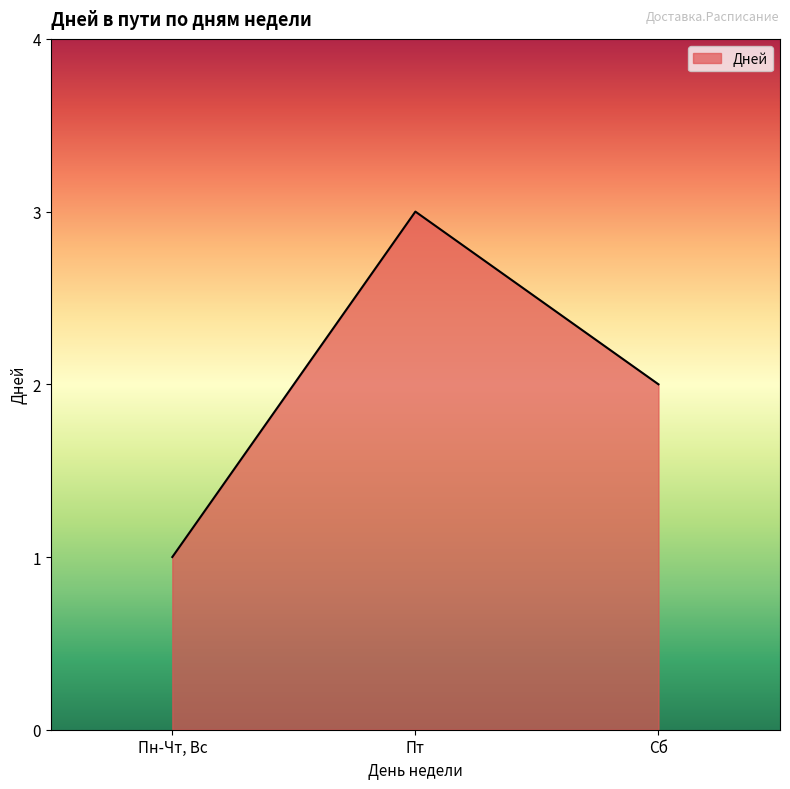

What is the average value?

2